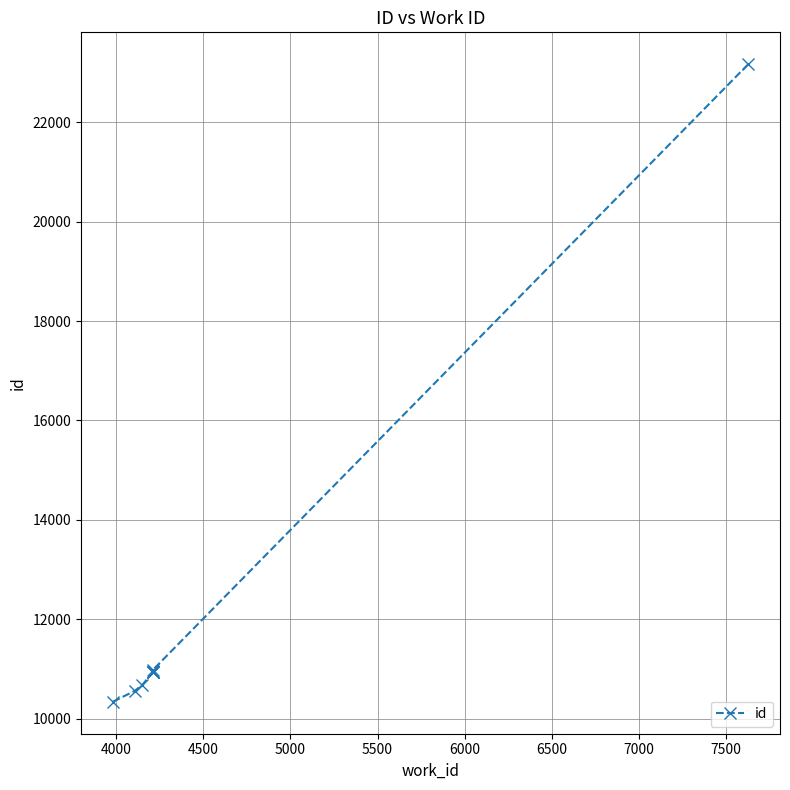

What is the sum of all values?

109535